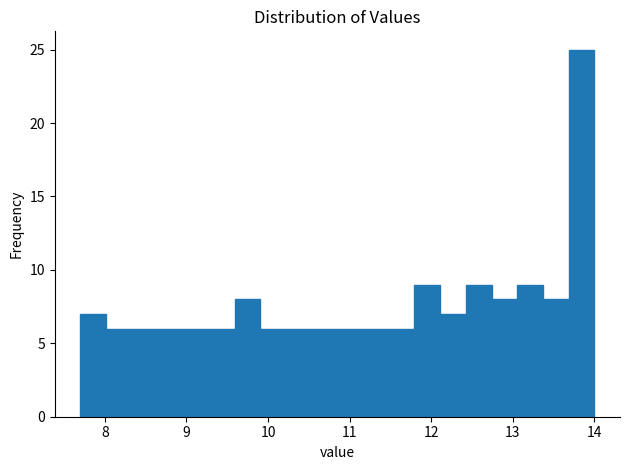

Around what value on the x-axis is the tallest bar? Give the approximate position of its centre, as read against the axis.

13.8